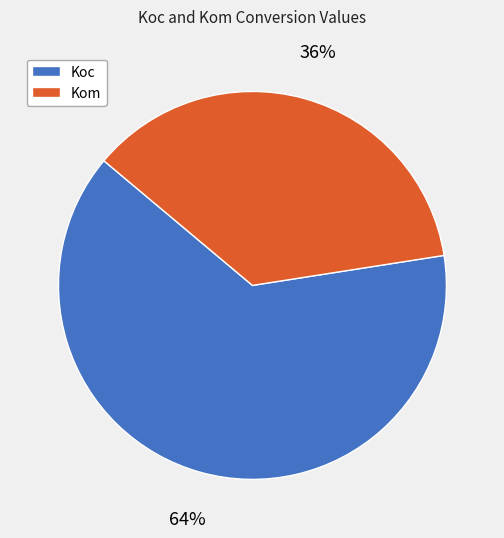

The Kom slice represents 36% of the pie. True or false?

True